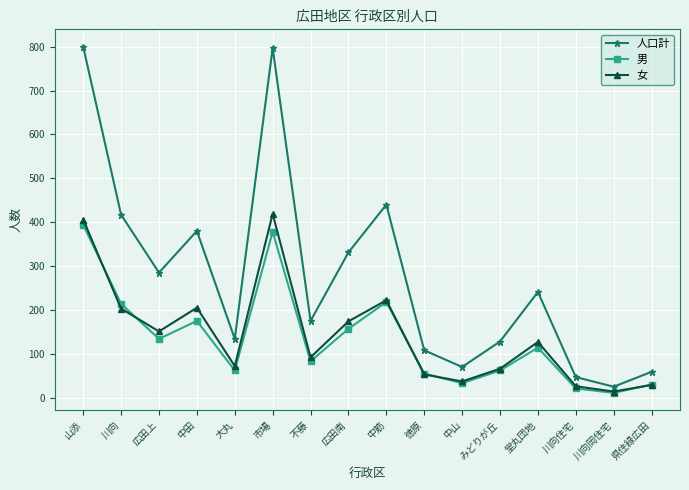

The 女 series shows 127 at 堂丸団地. True or false?

True